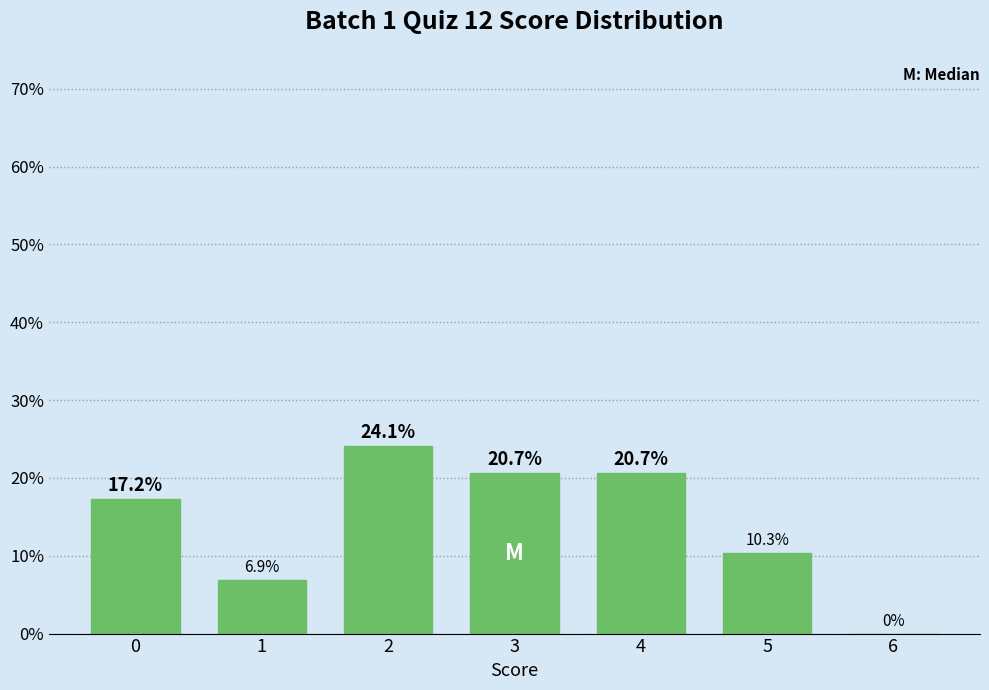

Reading right to left, what are all the values shown in this chart?

6=0.0	5=10.3	4=20.7	3=20.7	2=24.1	1=6.9	0=17.2